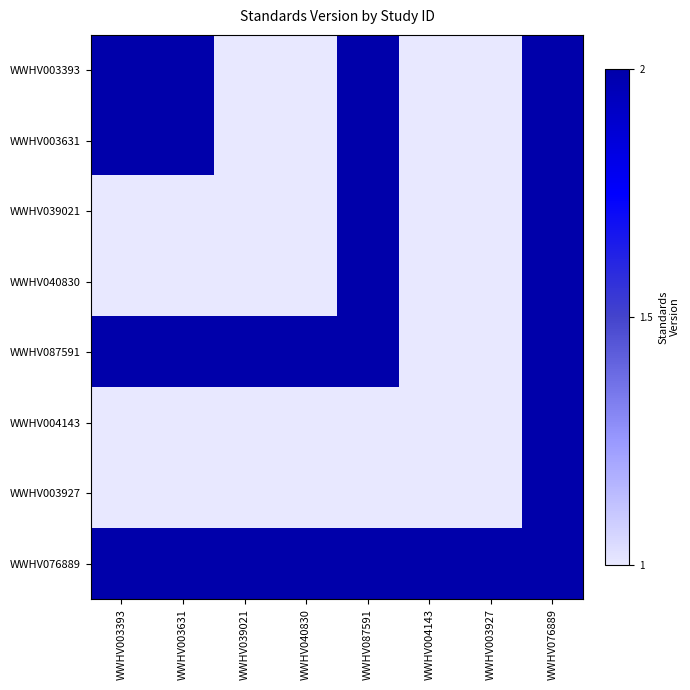

Which category has the highest value in the WWHV004143 series?

WWHV076889